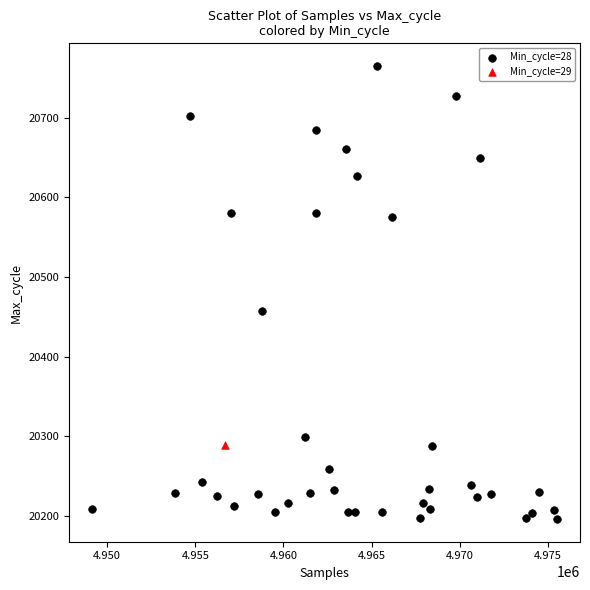

What are all the series names shown in the legend?

Min_cycle=28, Min_cycle=29